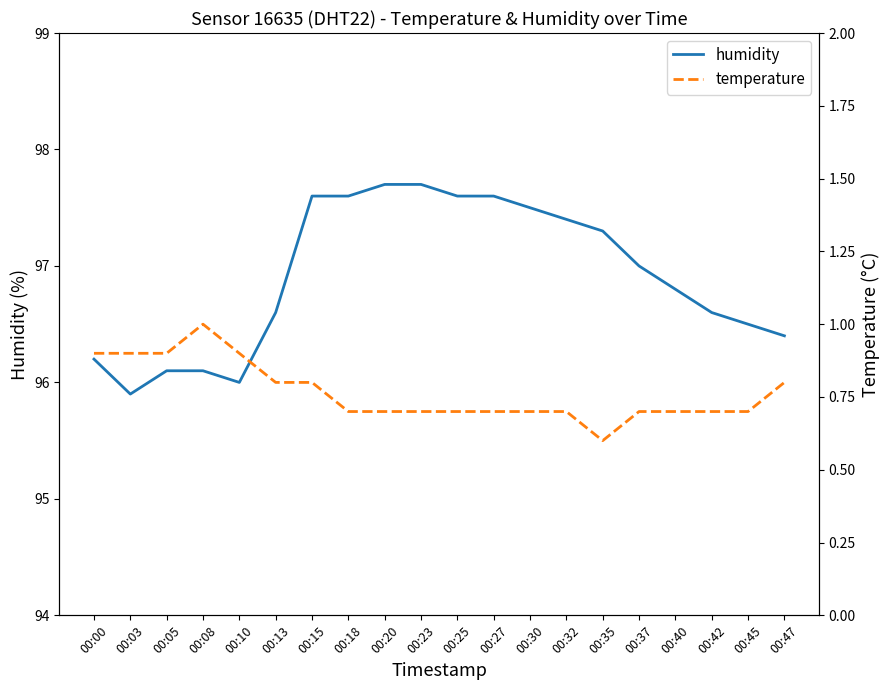

At which label does humidity reach its peak?

00:20